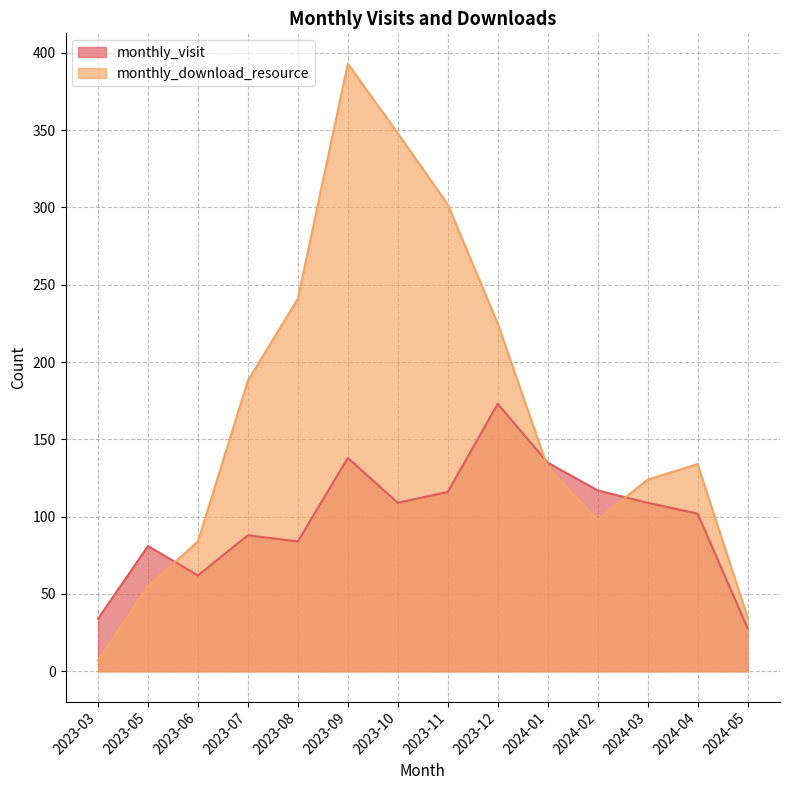

What is the total value across all series at 2023-12?

398